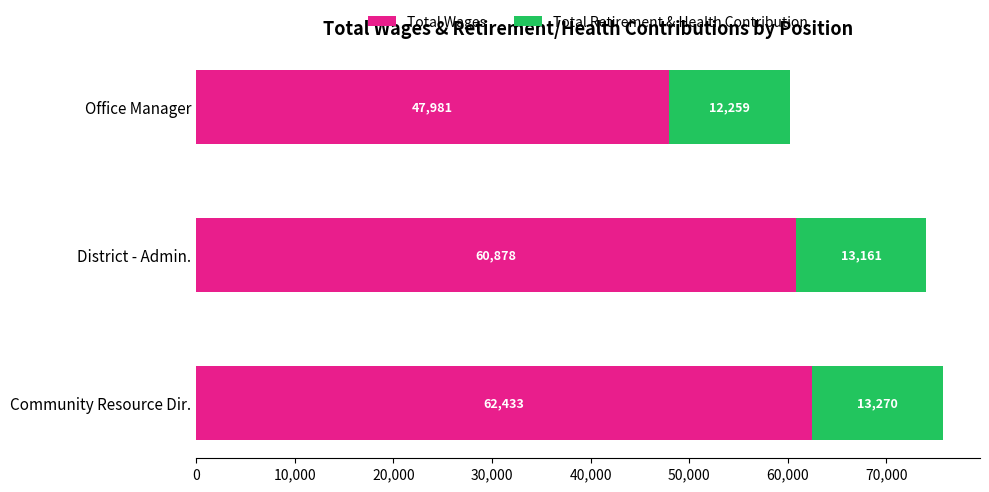

What is the average value of the Total Wages series?

57097